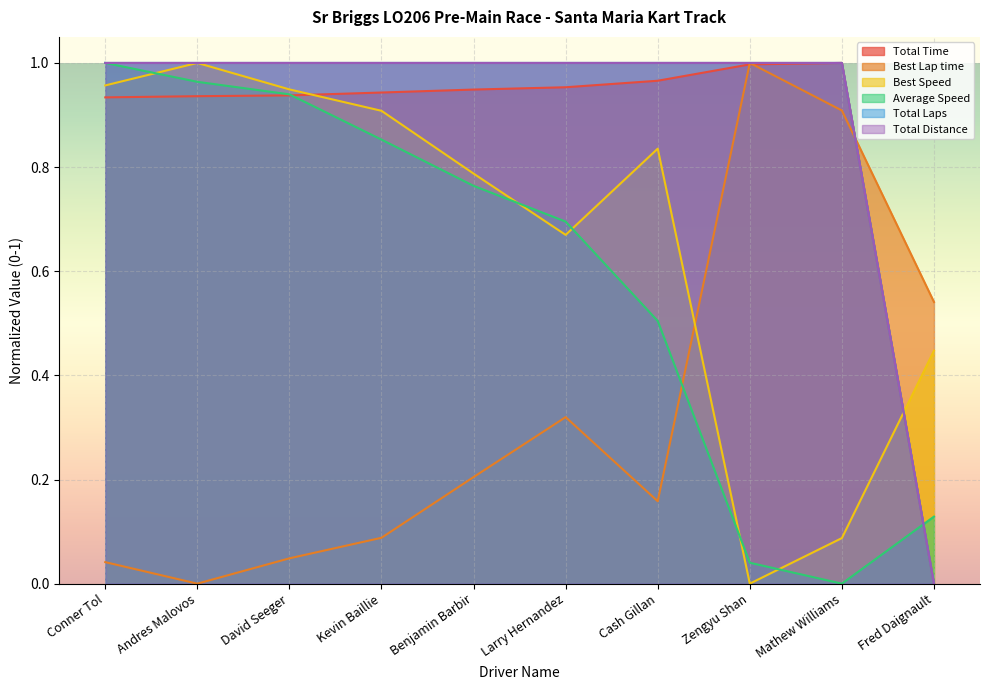

Which has a higher value, Benjamin Barbir or Kevin Baillie?

Benjamin Barbir